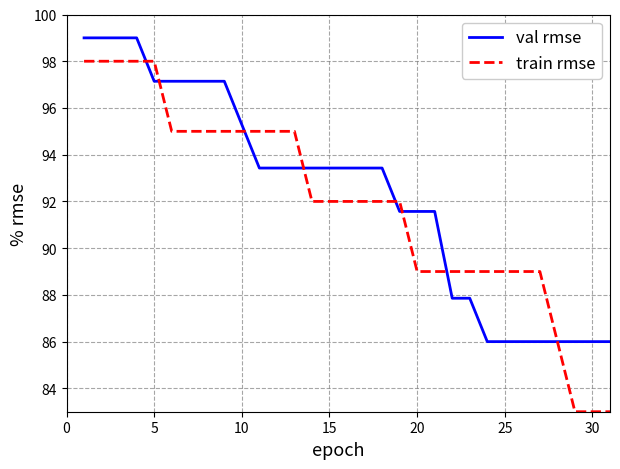

Which series has the largest range (max minus min)?

train rmse